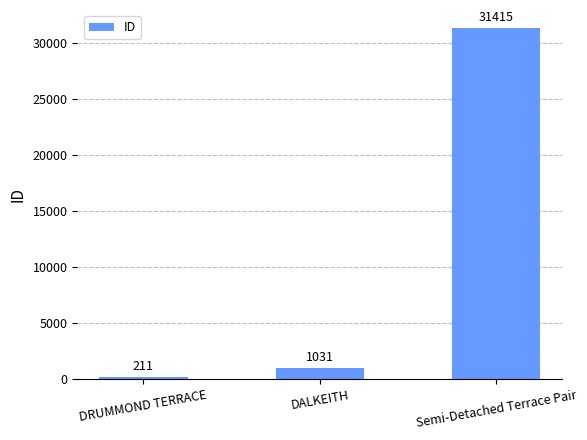

Is it true that the value at Semi-Detached Terrace Pair is 21338?

False